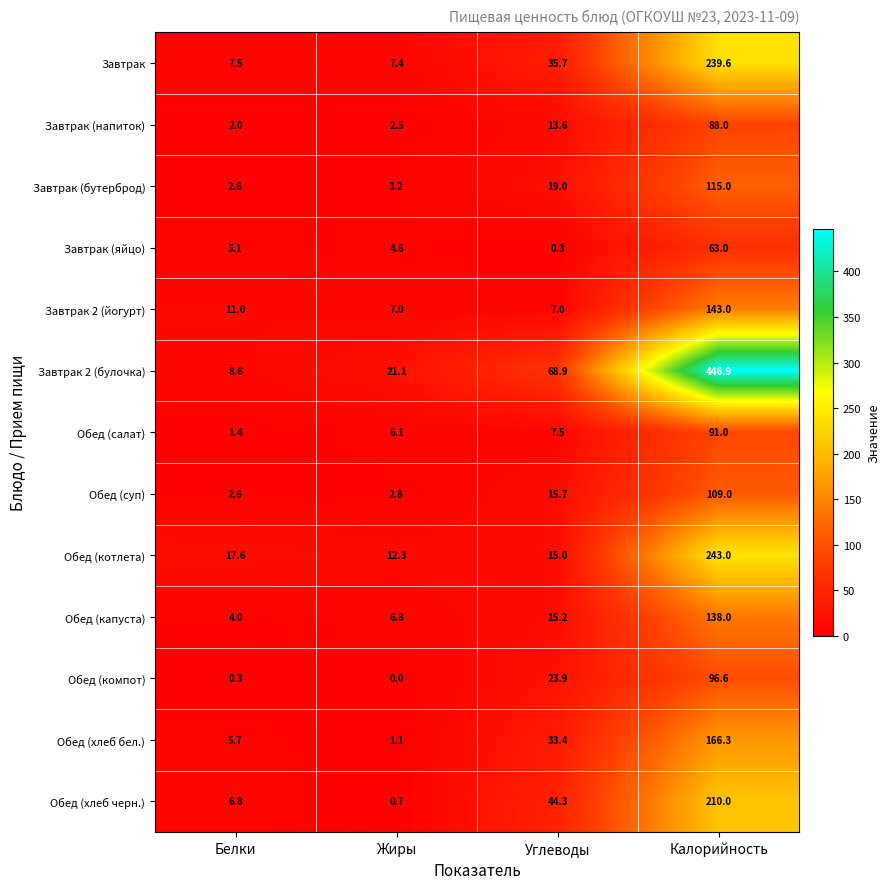

At how many categories does at least one series exceed 197?

1